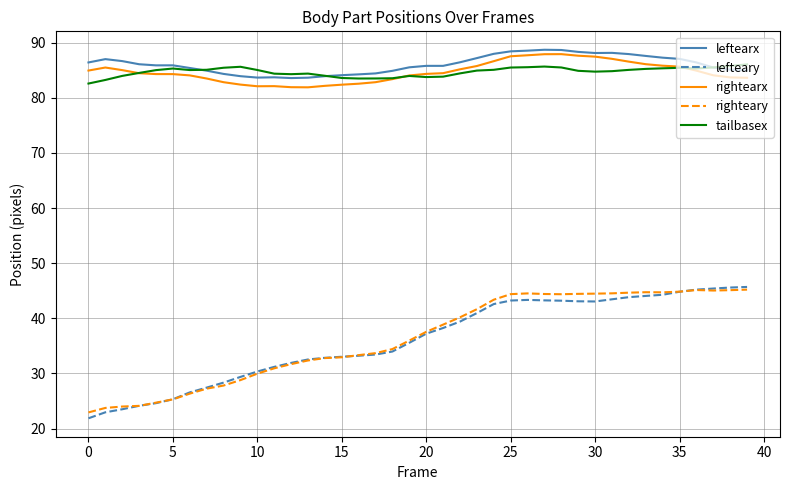

What is the minimum value for rightearx?

81.9